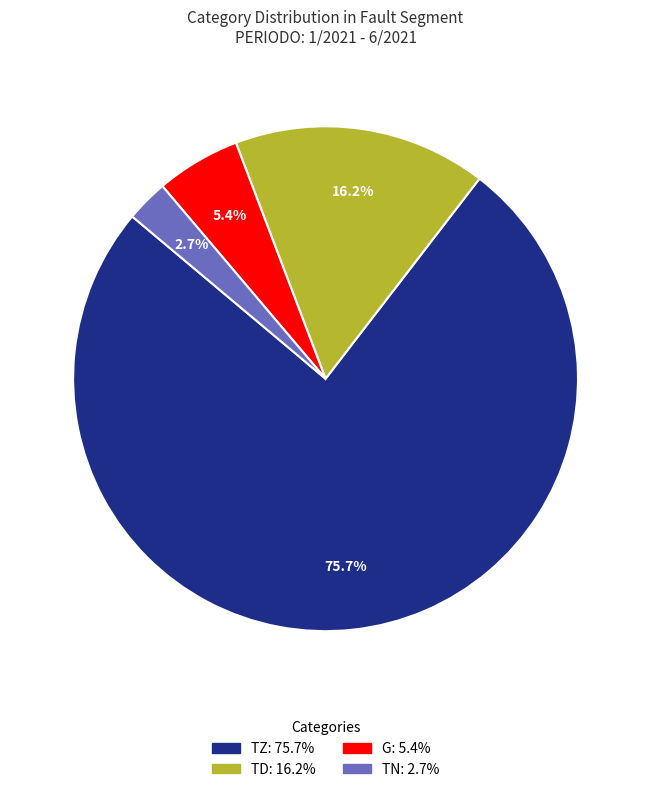

Is there a majority slice in this chart?

Yes